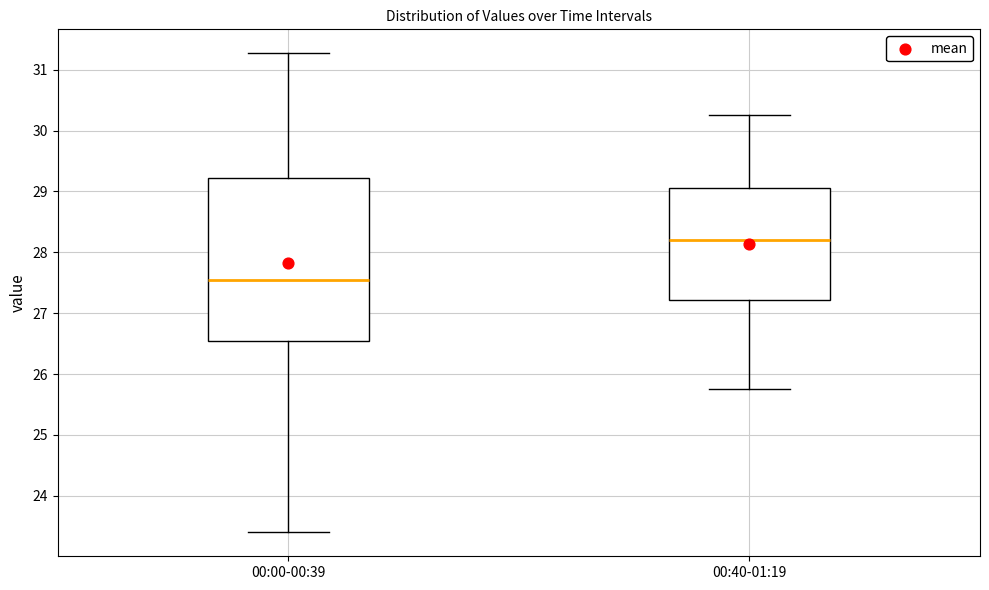

Reading left to right, transcribe this box plot: for each box, give where its median line is, the range the box spans, and where its two whiskers end, as read against the y-axis. The values are not printed on the chart, so give them approximately, as read against the axis.

00:00-00:39: median 27.6, box 26.5 to 29.2, whiskers 23.4 to 31.3
00:40-01:19: median 28.2, box 27.2 to 29.1, whiskers 25.8 to 30.3